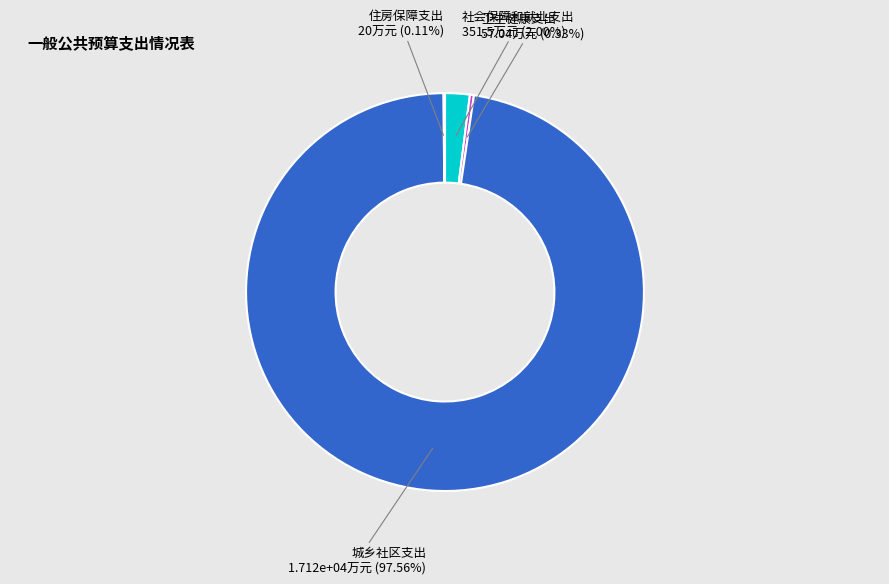

To the nearest percent, what is the average slice percentage?

25%